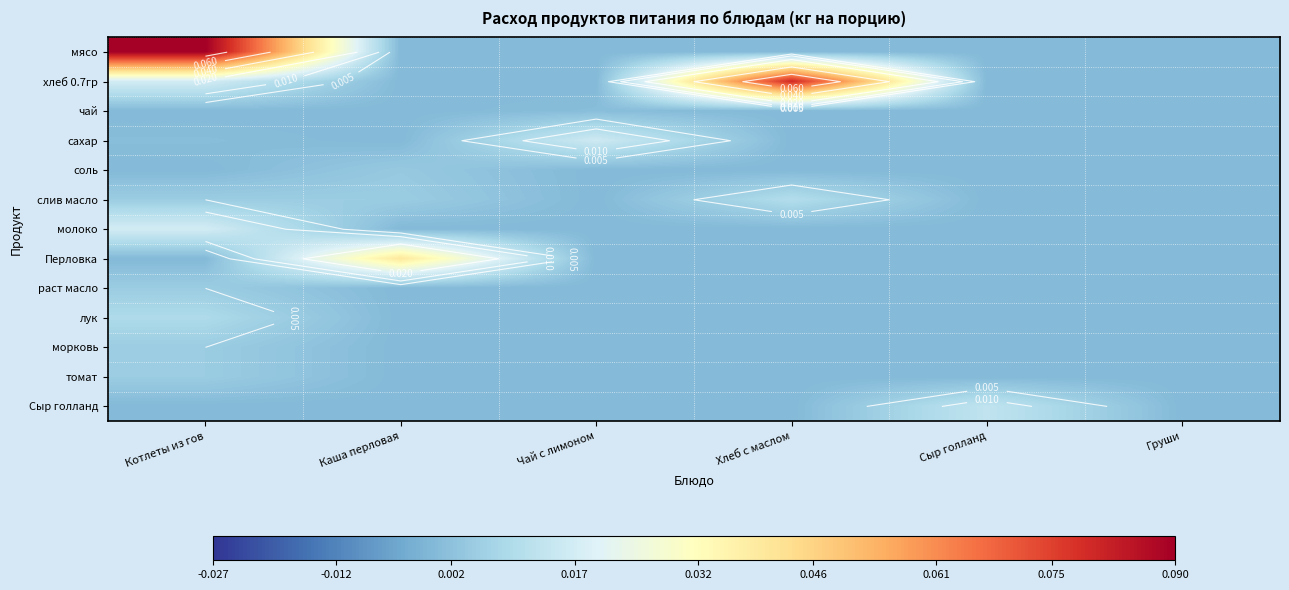

List the series in order of their peak value, highest first.

мясо, хлеб 0.7гр, Перловка, молоко, сахар, Сыр голланд, слив масло, лук, раст масло, морковь, томат, соль, чай